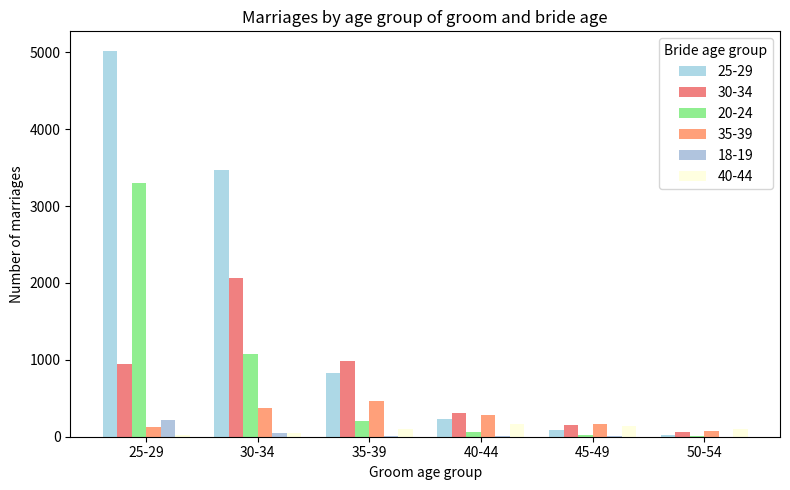

How many distinct data groups are displayed?

6